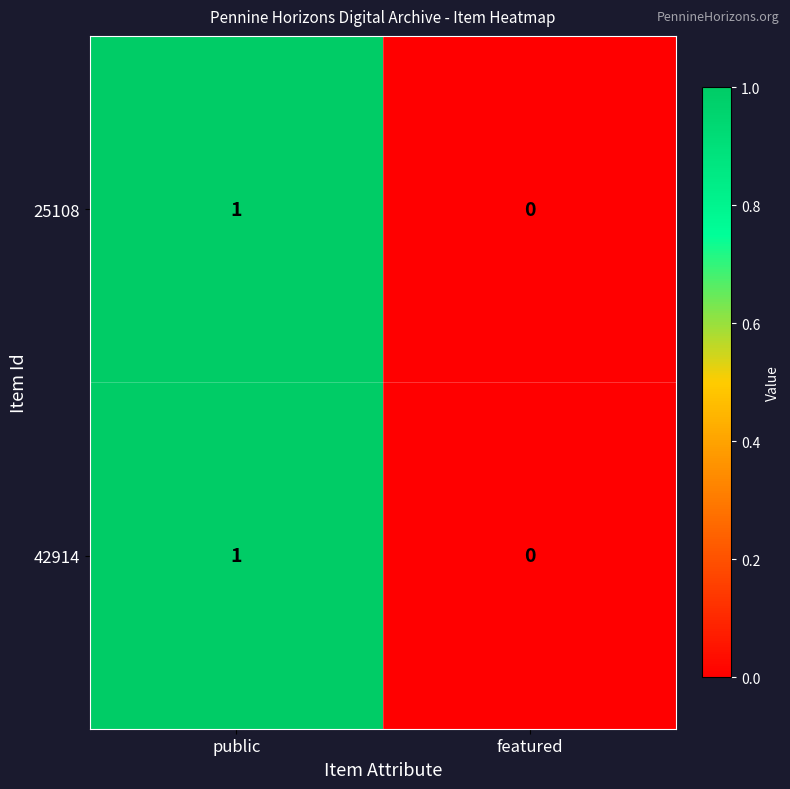

At which category is the sum across all series the highest?

public